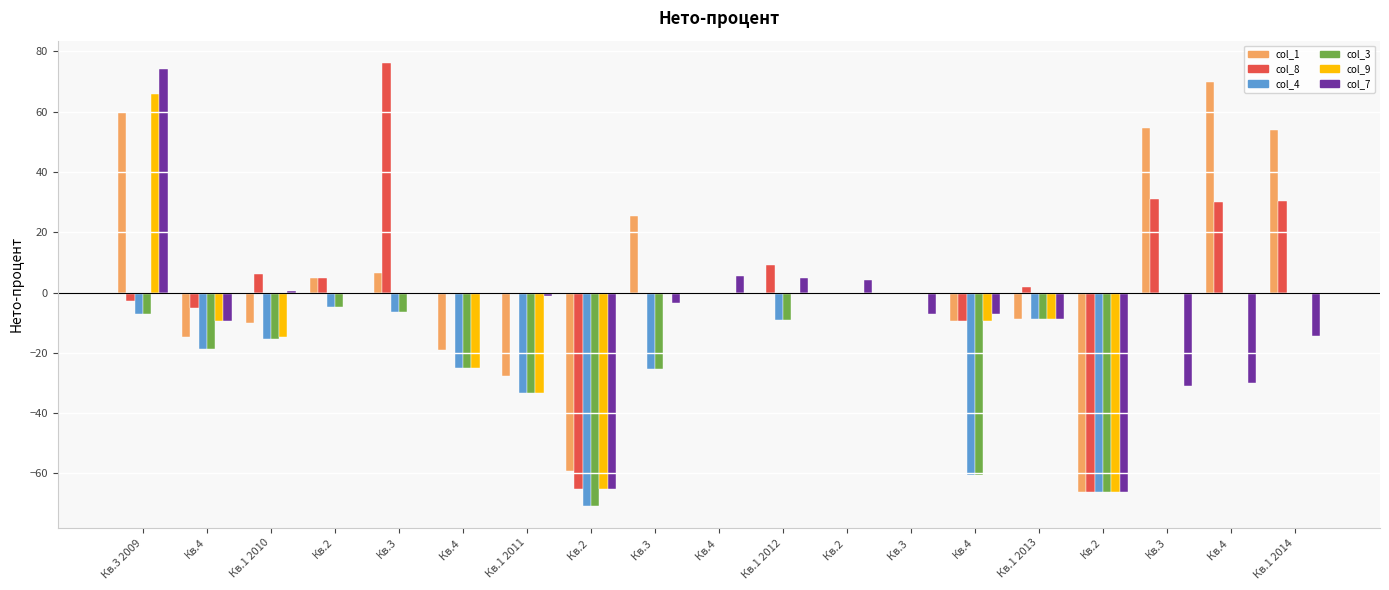

Between Кв.4  and Кв.3 , which series saw the biggest shift?

col_4